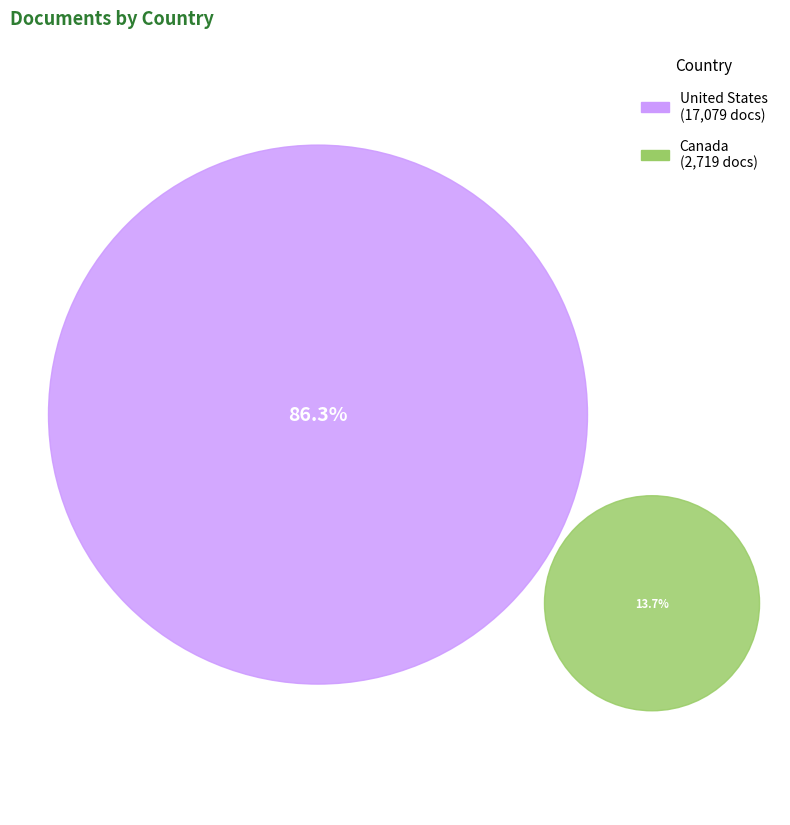

How many segments does this pie chart have?

2